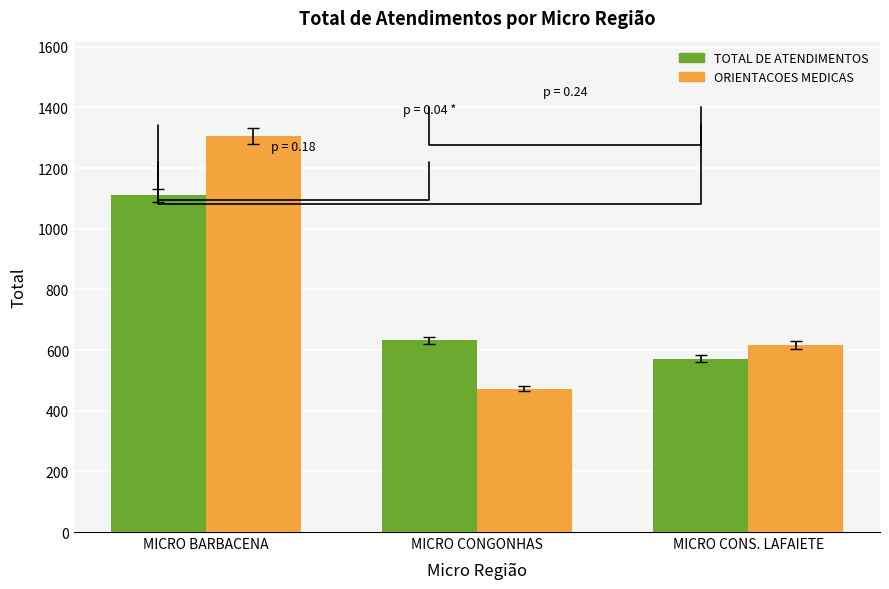

Does the chart contain any negative values?

No